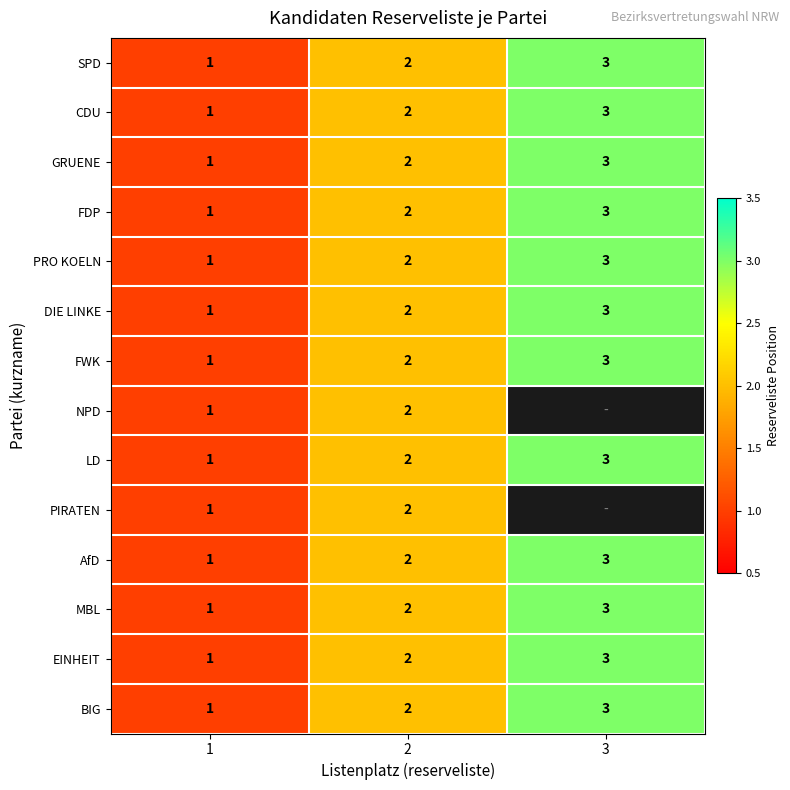

True or false: DIE LINKE has a value of 2 at 2.

True